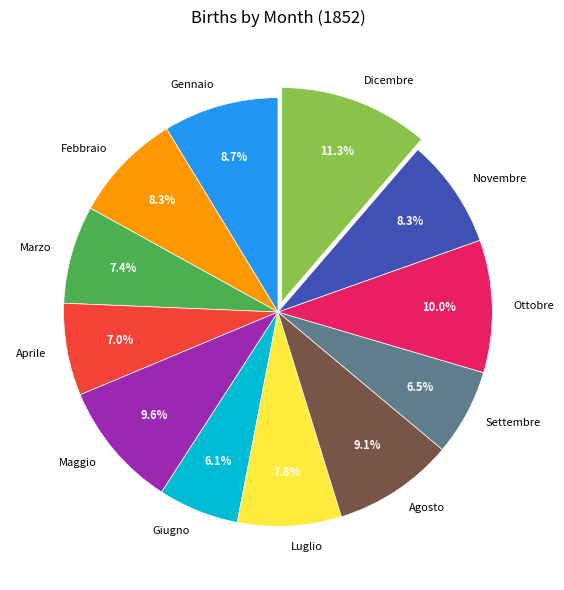

Is Settembre the majority of the pie?

No